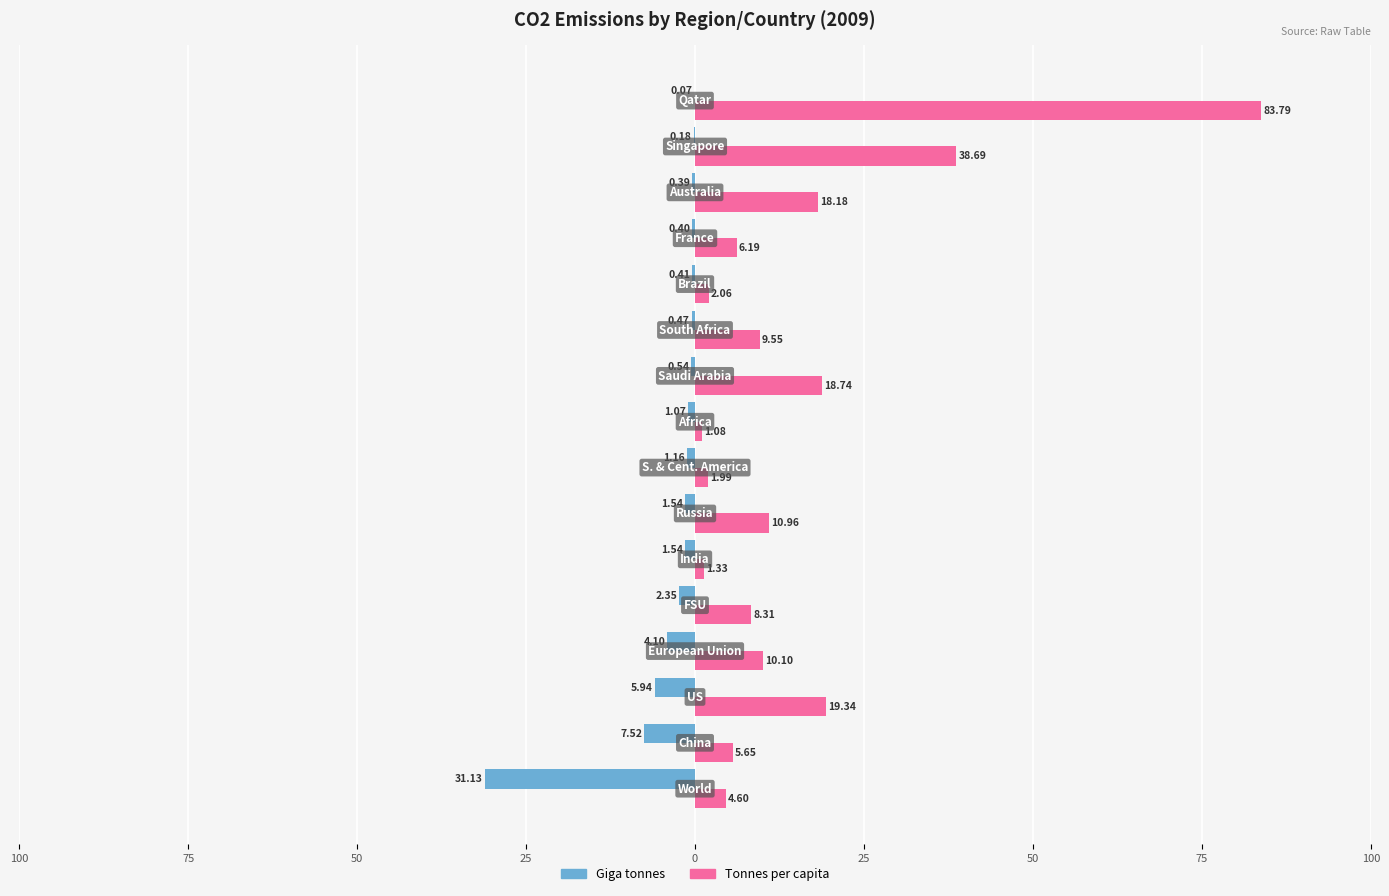

What are all the series names shown in the legend?

Giga tonnes, Tonnes per capita